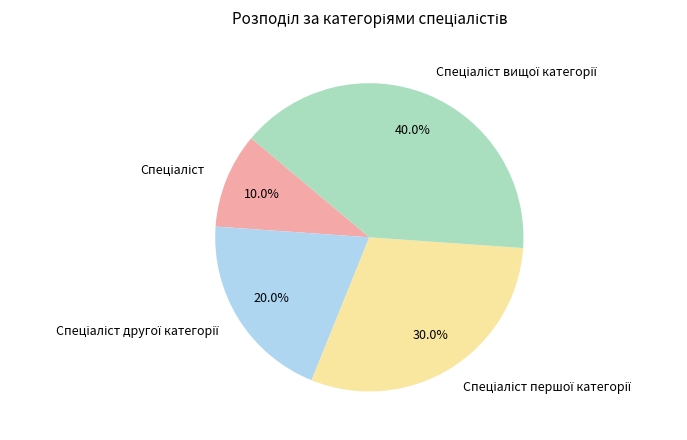

To the nearest percent, what is the average slice percentage?

25%